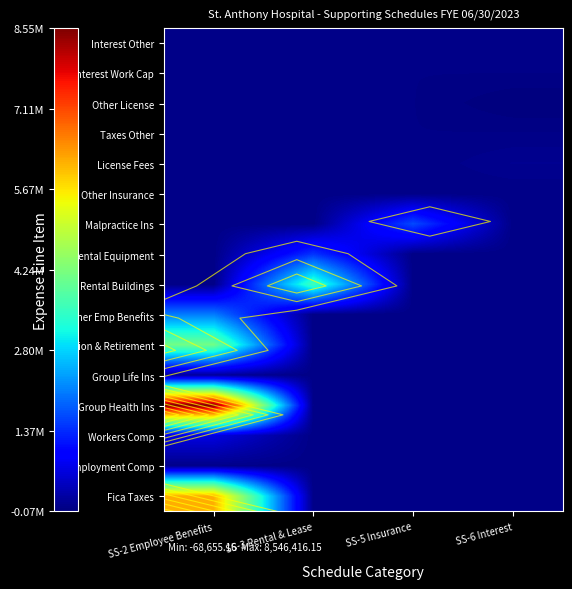

List the series in order of their peak value, highest first.

Group Health Ins, Fica Taxes, Pension & Retirement, Rental Buildings, Other Emp Benefits, Malpractice Ins, Rental Equipment, Workers Comp, Group Life Ins, License Fees, Unemployment Comp, Interest Other, Other Insurance, Taxes Other, Other License, Interest Work Cap